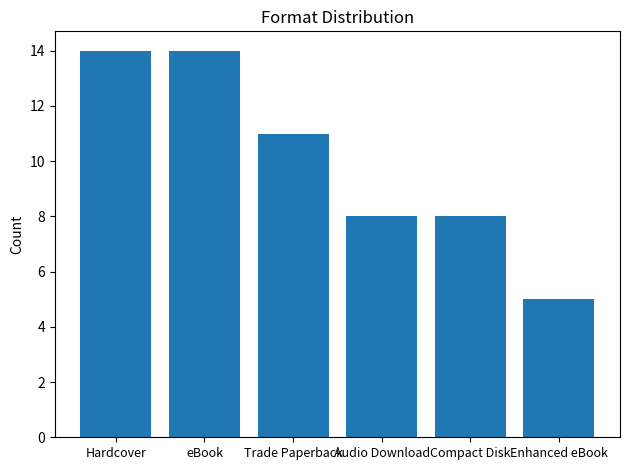

Which has a higher value, Compact Disk or Hardcover?

Hardcover